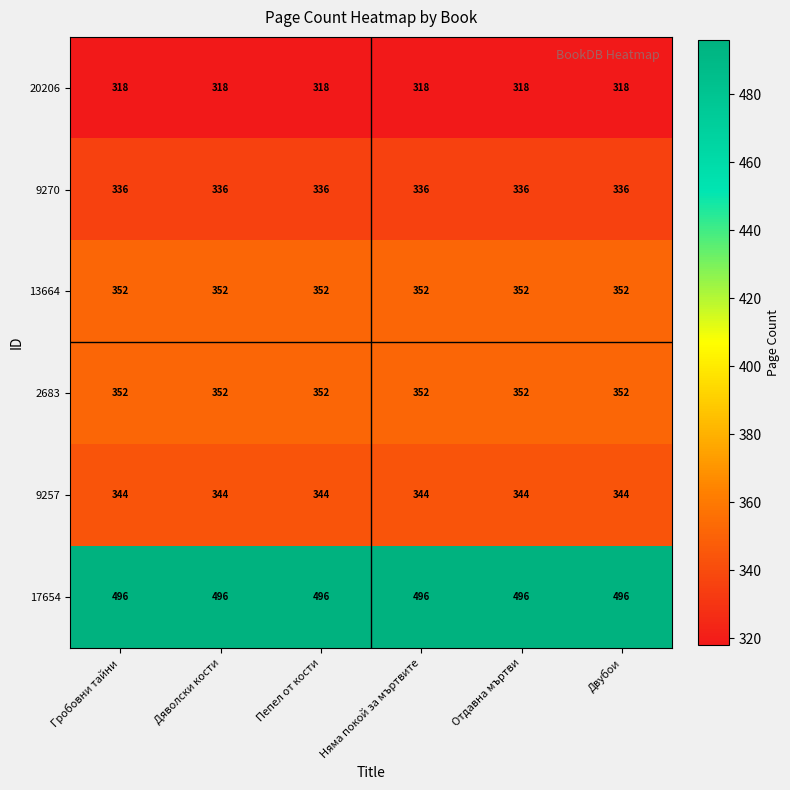

Read the 20206 value at Дяволски кости.

318